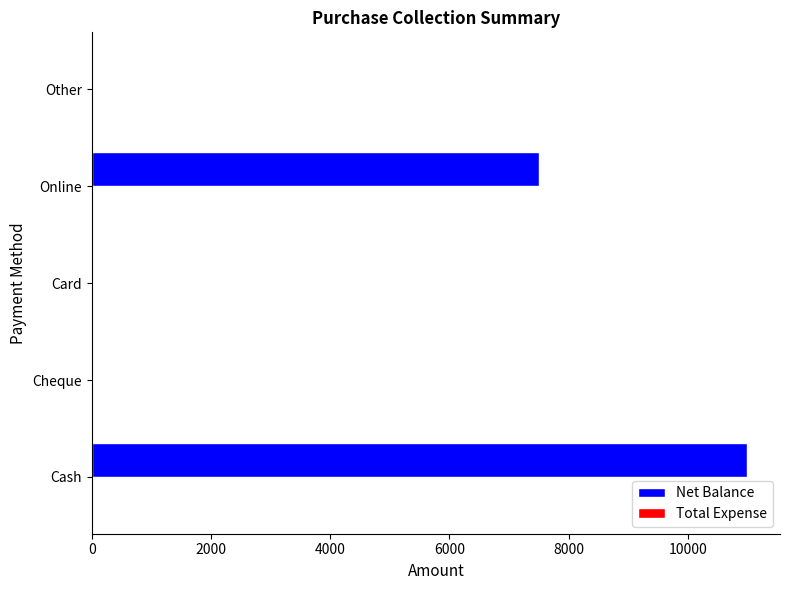

Are the bars horizontal?

Yes